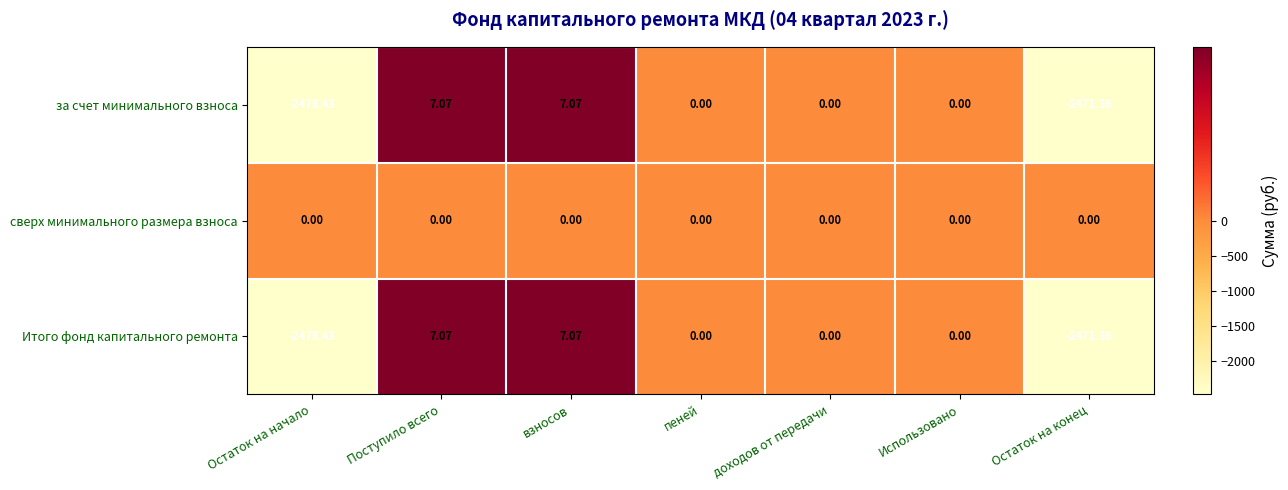

Which category has the lowest value across all series?

Остаток на начало